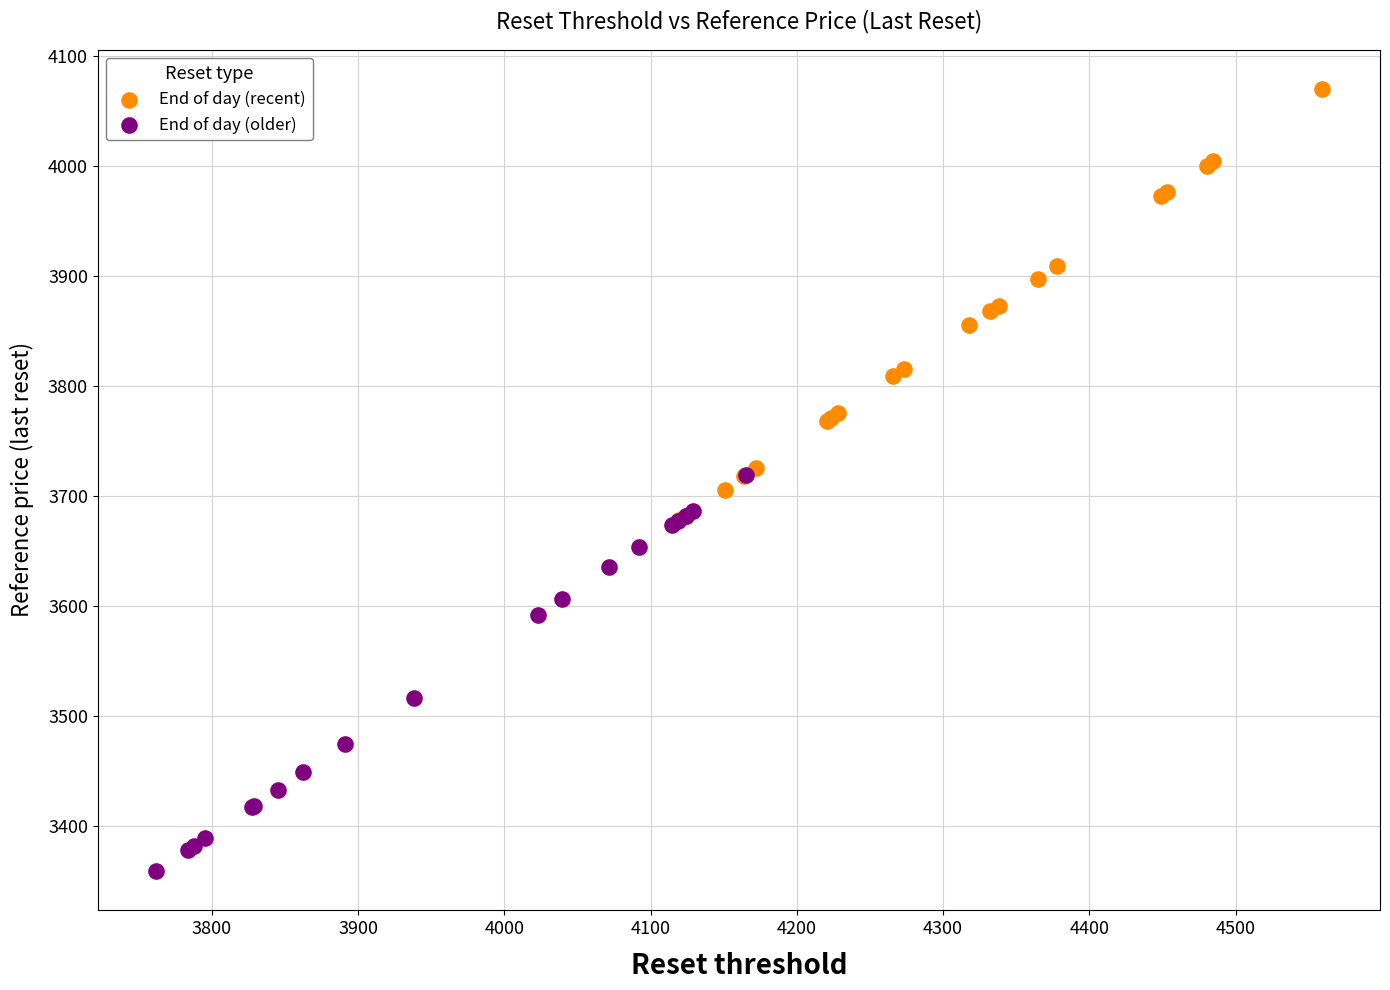

Which series reaches the maximum Y coordinate?

End of day (recent)